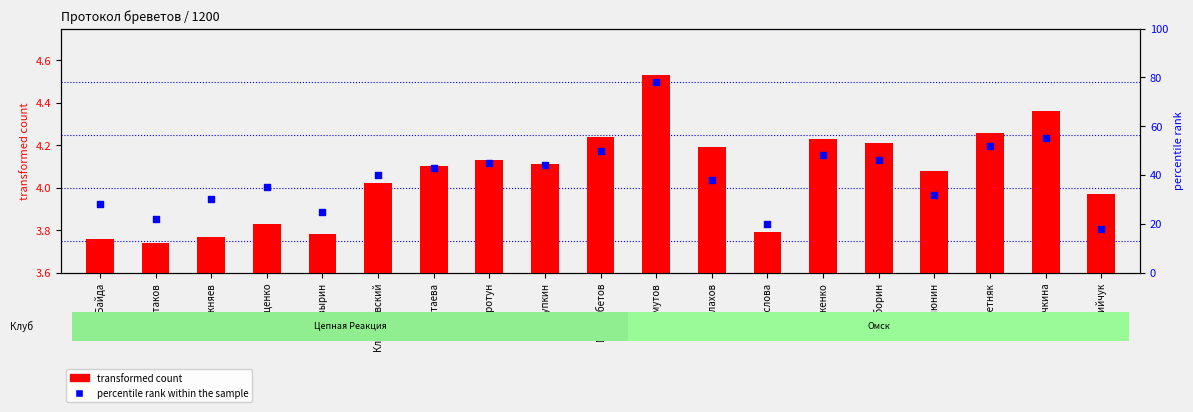

What are all the series names shown in the legend?

transformed count, percentile rank within the sample